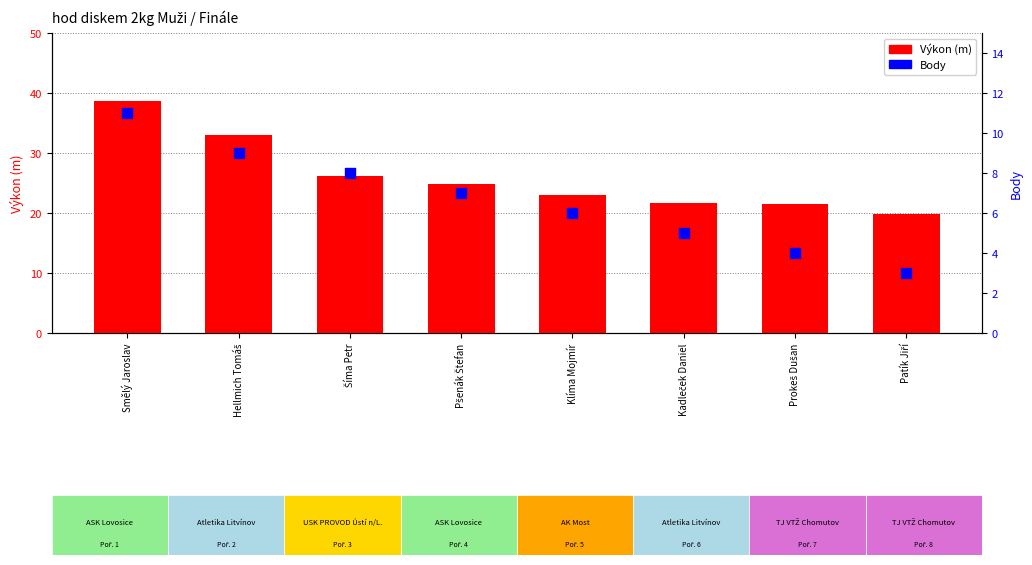

Which series has the widest spread of Y values?

Výkon (m)